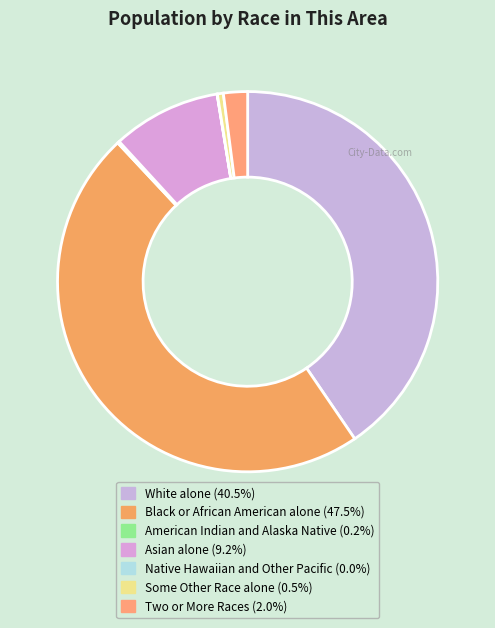

To the nearest percent, what is the average slice percentage?

14%